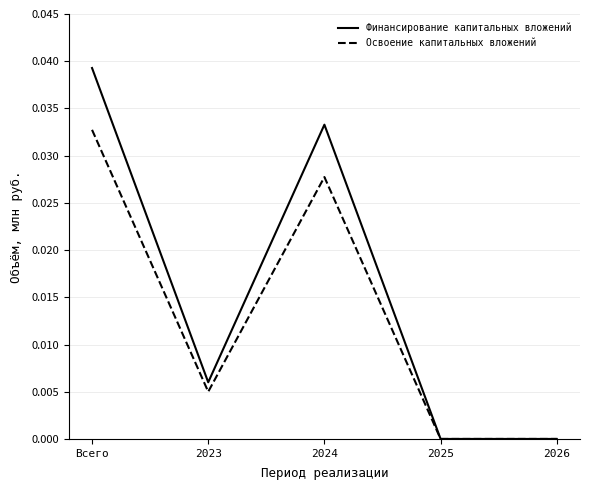

Between 2023 and 2025, which series saw the biggest shift?

Финансирование капитальных вложений